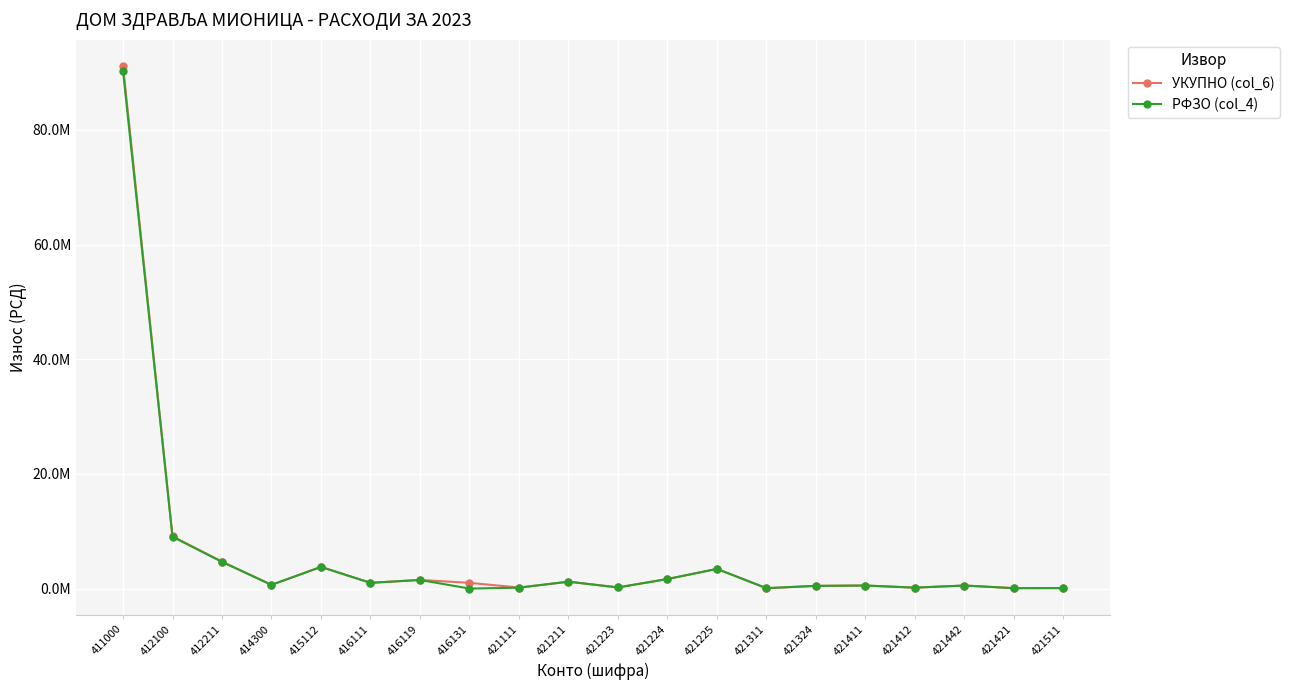

What is the average value of the УКУПНО (col_6) series?

6073118